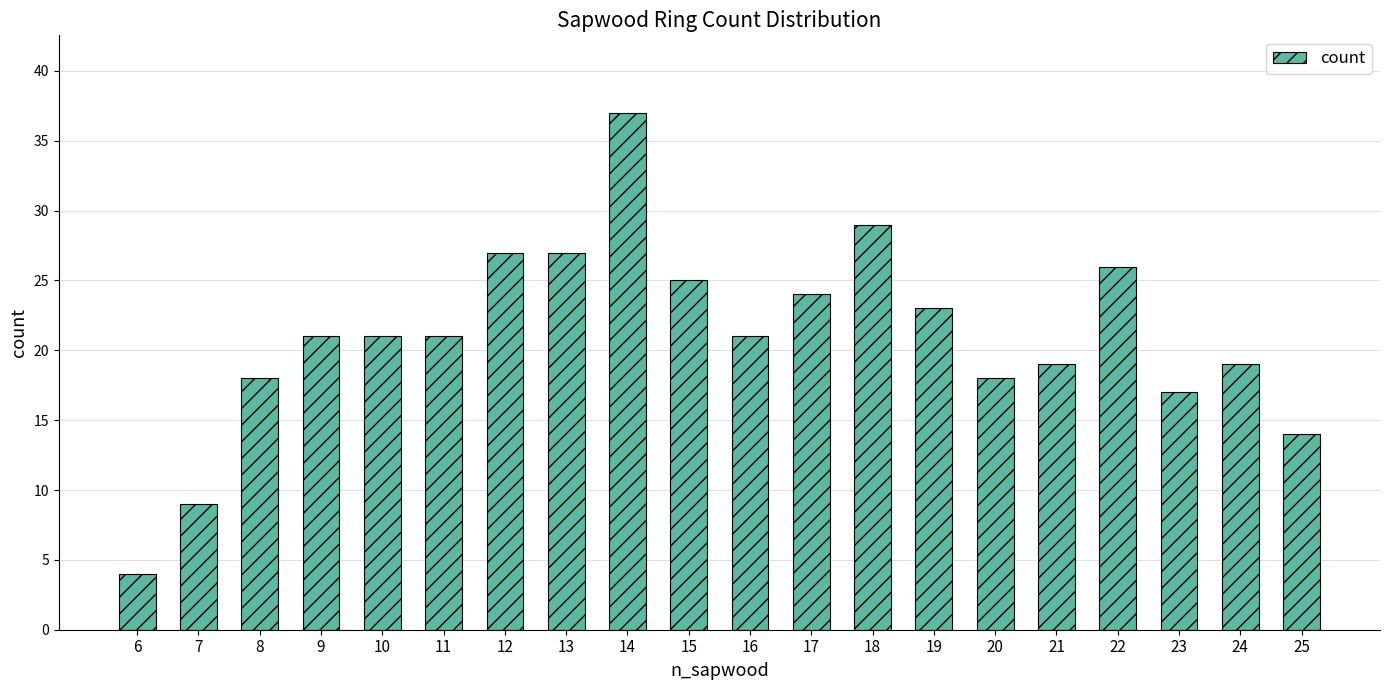

Reading left to right, extract all data points from this chart.

4	9	18	21	21	21	27	27	37	25	21	24	29	23	18	19	26	17	19	14